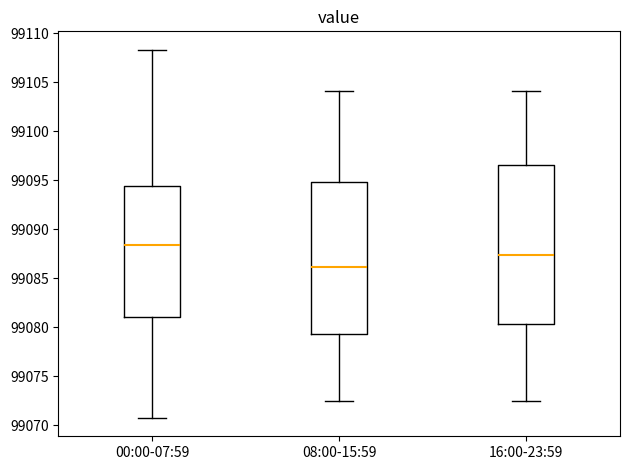

Which box has the highest median line?

00:00-07:59